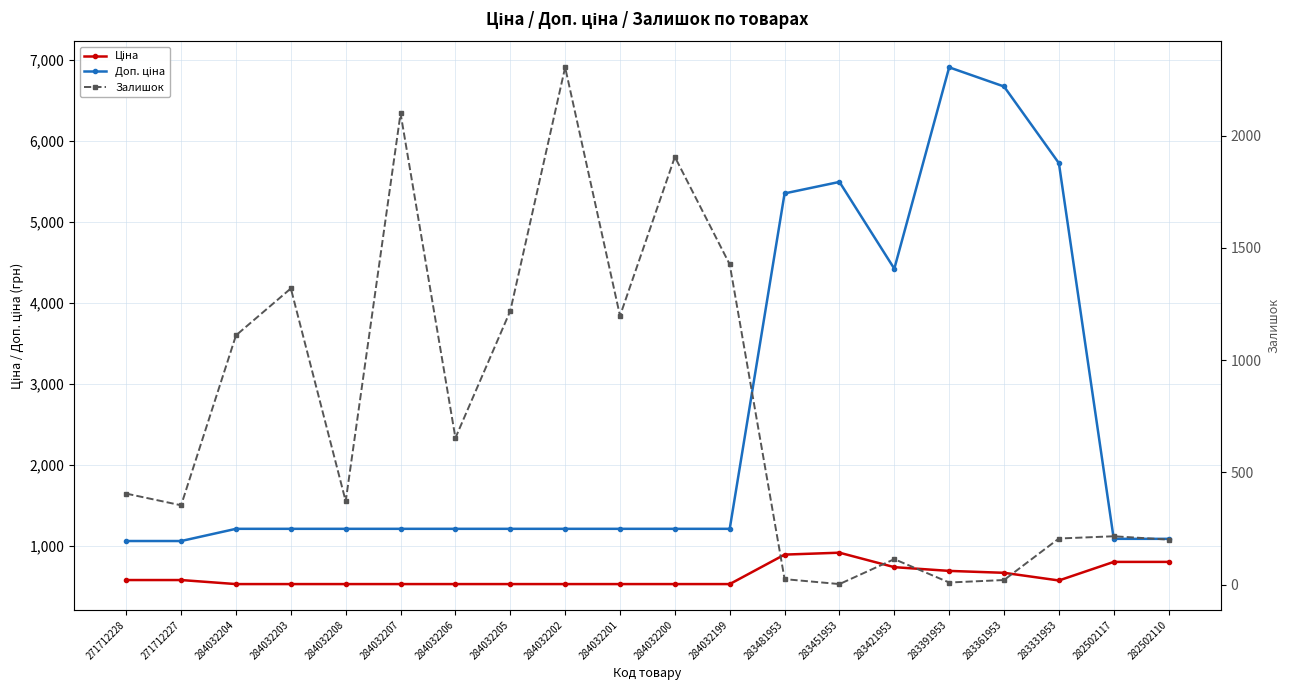

Between 284032201 and 283331953, which series saw the biggest shift?

Доп. ціна